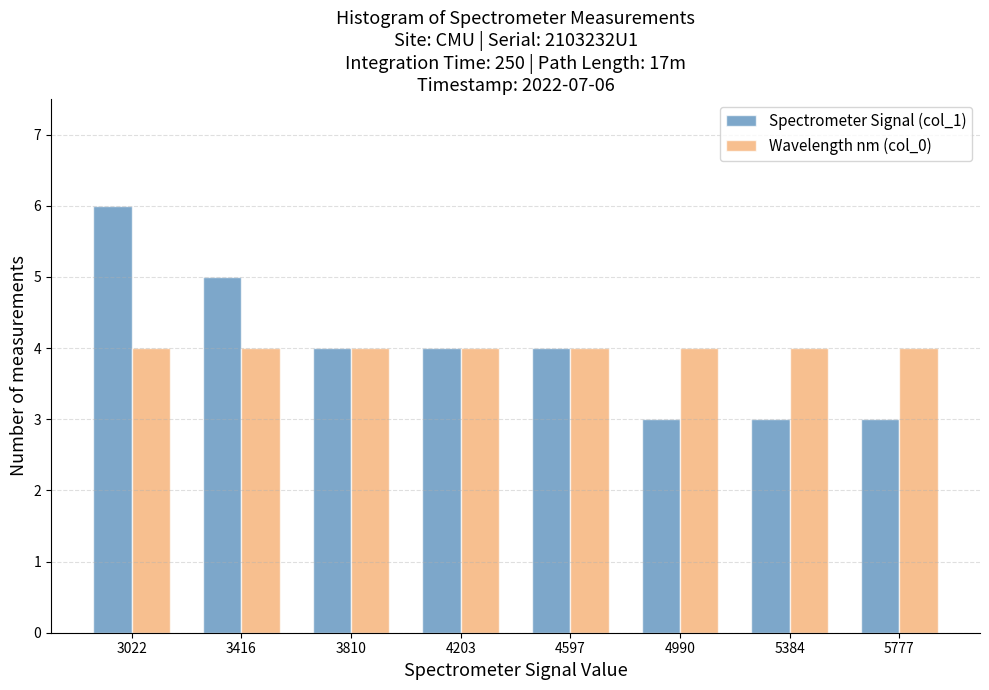

Reading right to left, what are all the values shown in this chart?

Spectrometer Signal (col_1): 3	3	3	4	4	4	5	6
Wavelength nm (col_0): 4	4	4	4	4	4	4	4